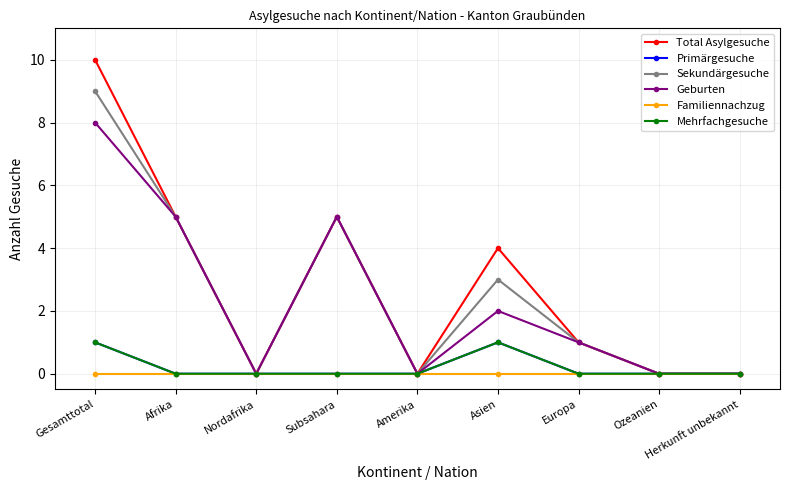

True or false: Total Asylgesuche and Mehrfachgesuche cross at least once.

False